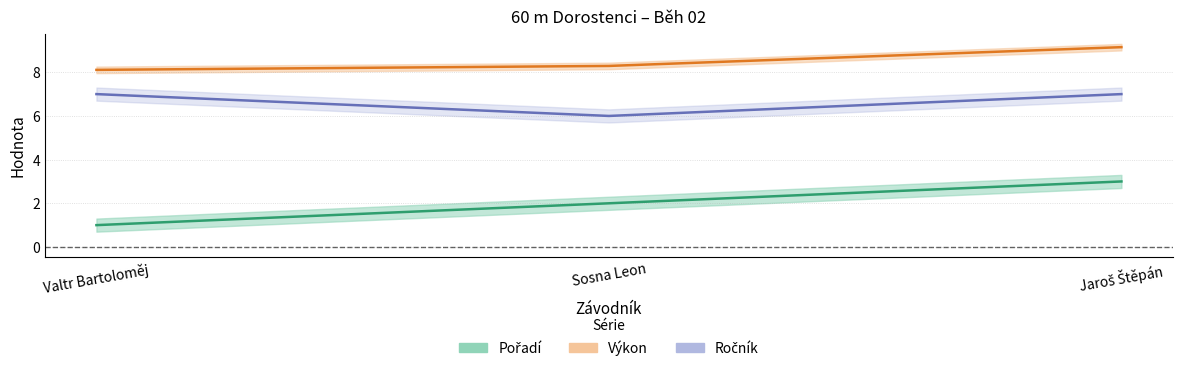

True or false: Ročník has a value of 6.0 at Sosna Leon.

True